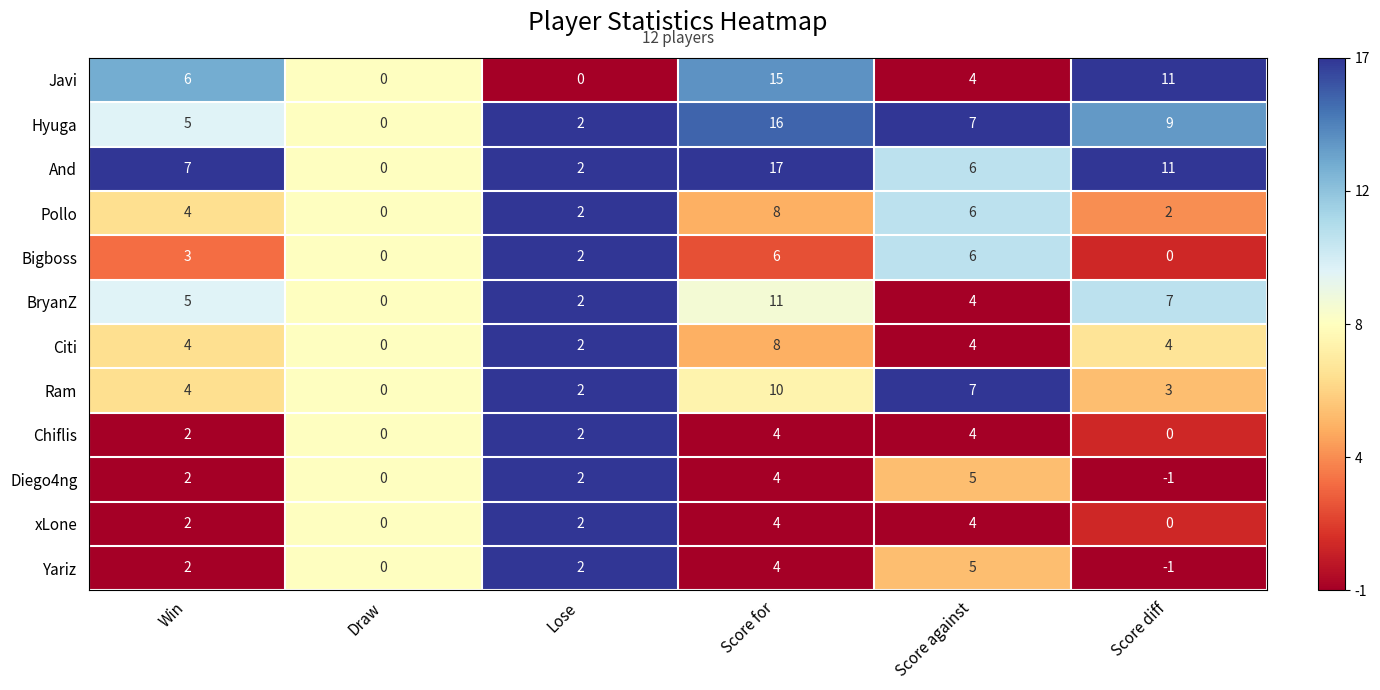

What is the sum of the Ram values at Score diff and Draw?

3